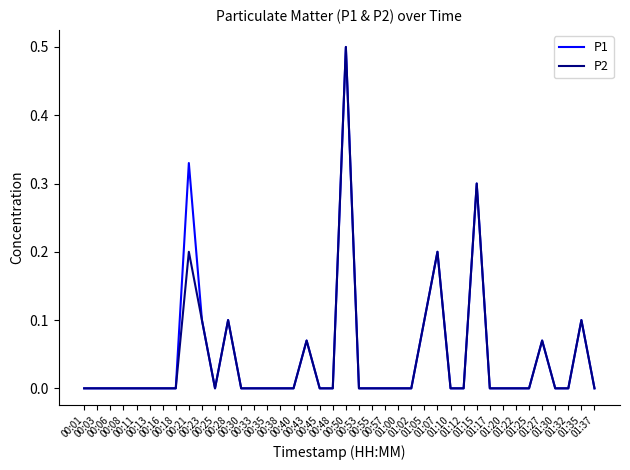

What is the highest value of the P1 series?

0.5